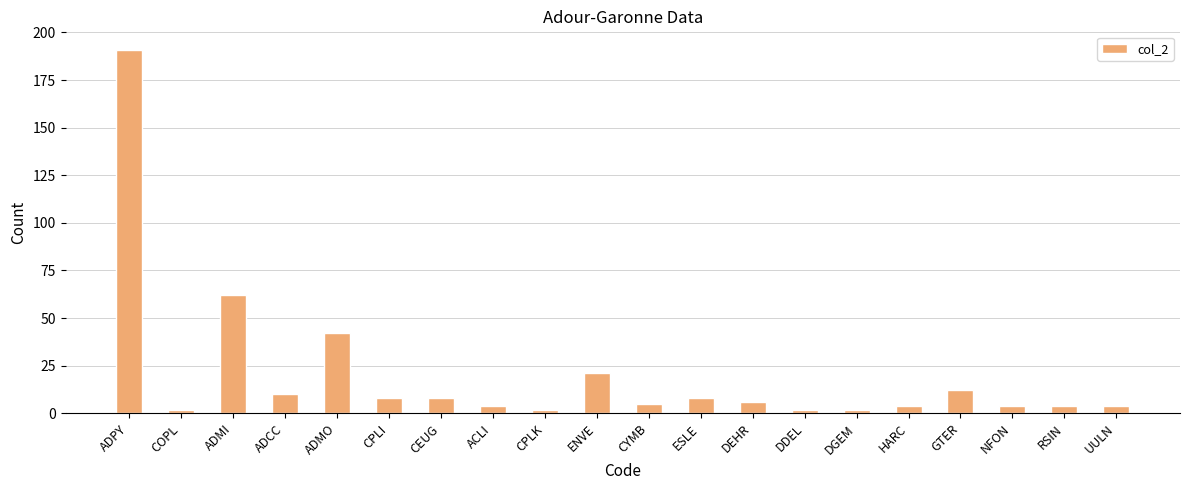

The chart shows a value of 8 at ENVE. True or false?

False